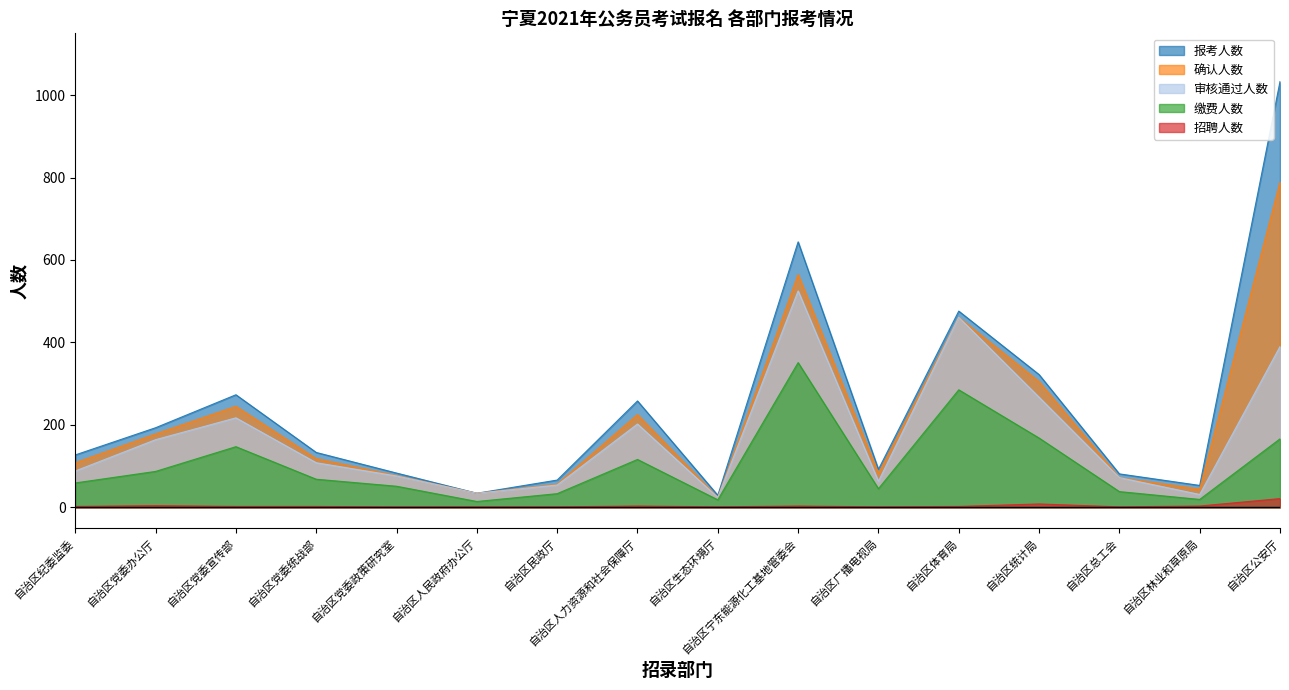

At which category is the sum across all series the highest?

自治区公安厅